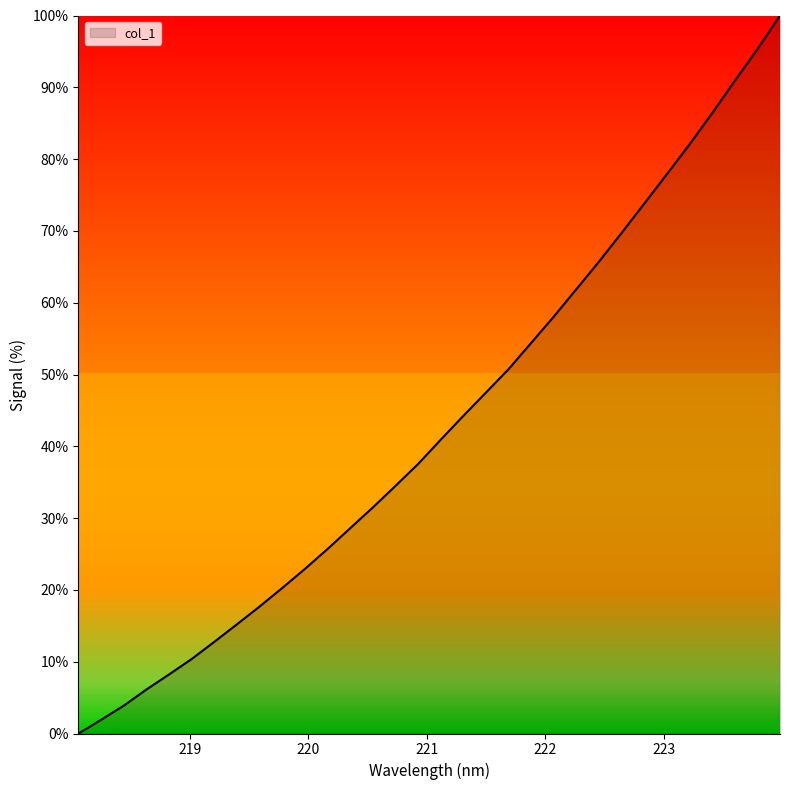

What is the maximum value shown in the chart?

100.0